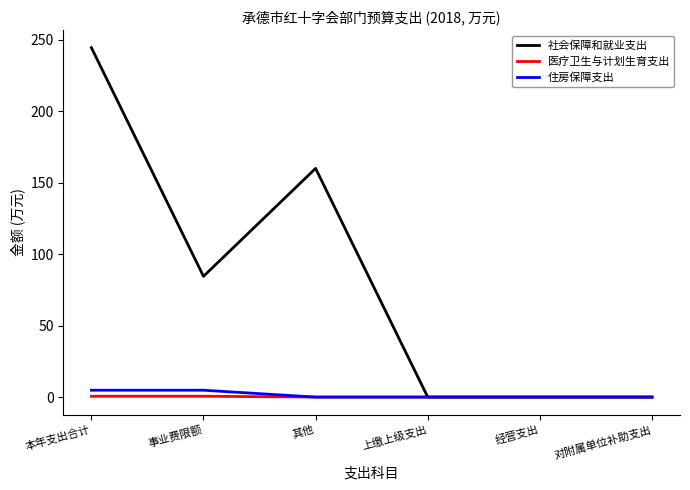

Which series has the largest range (max minus min)?

社会保障和就业支出